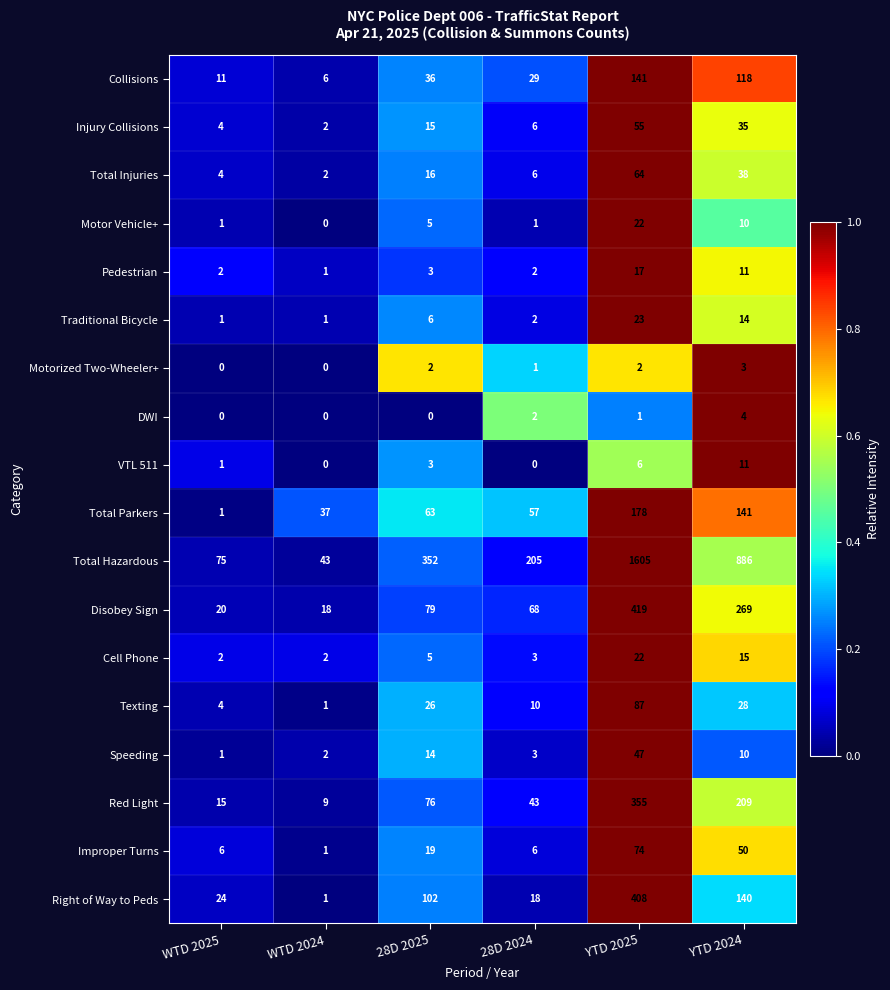

At which category does the chart reach its peak across all series?

YTD 2025